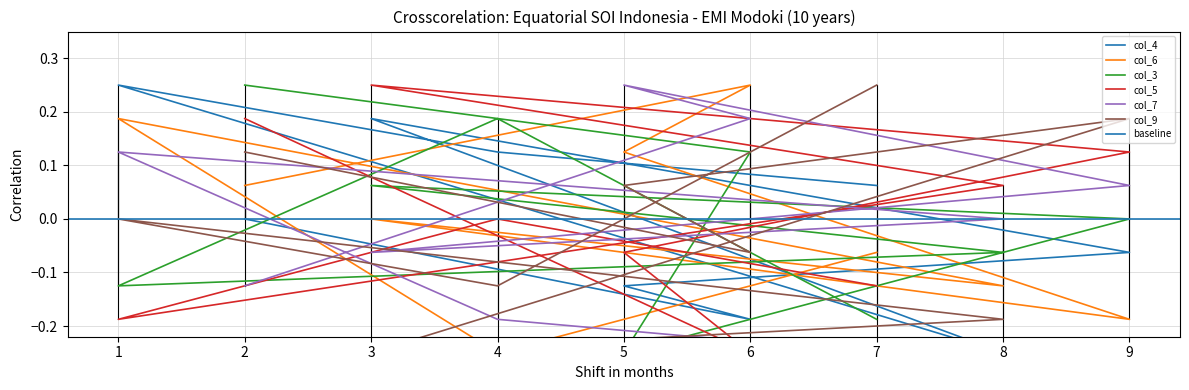

How many col_5 values are between 0 and 1?

5